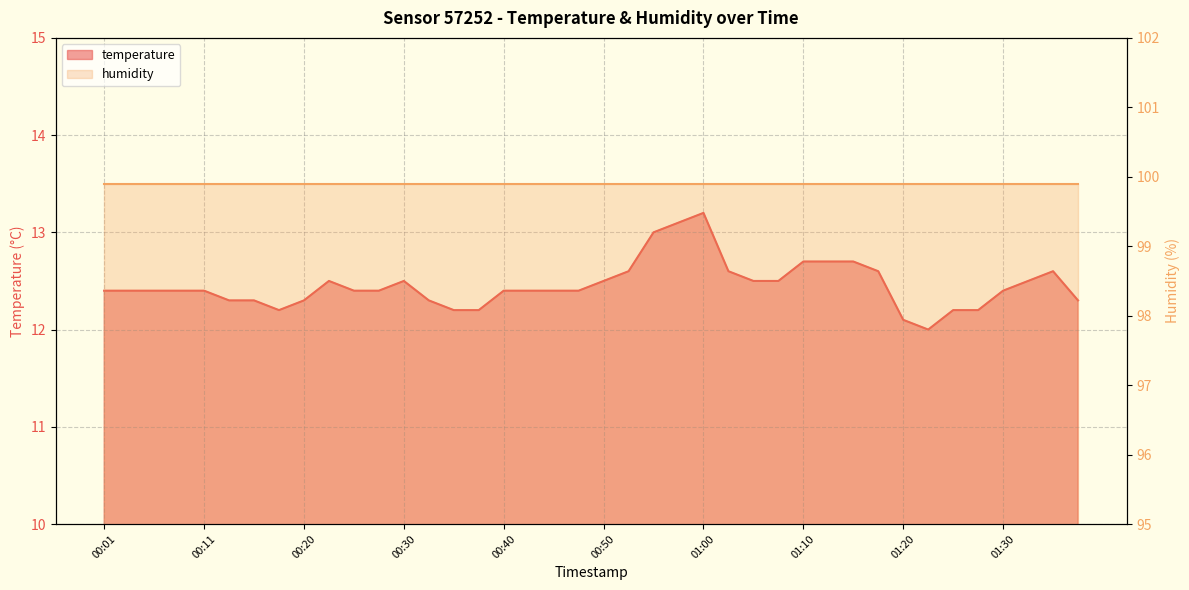

Between 00:23 and 01:22, which is larger?

00:23